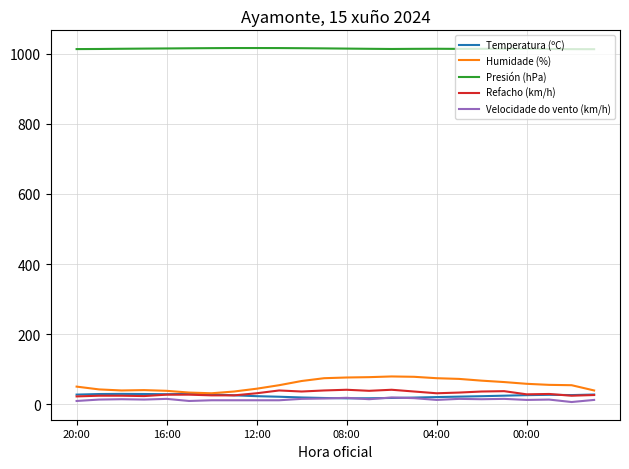

Which series has the largest range (max minus min)?

Humidade (%)